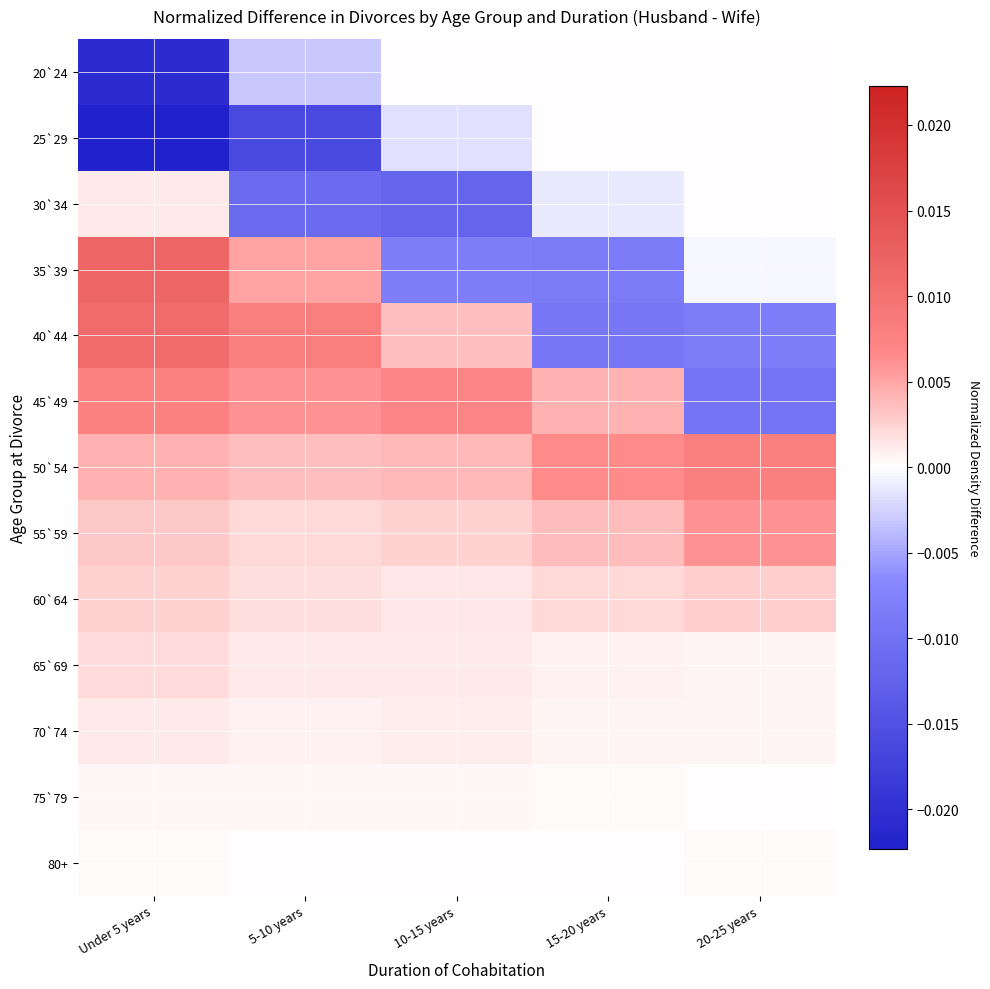

Reading left to right, list all the values displayed in this chart.

20`24: Under 5 years=-0.0	5-10 years=-0.0	10-15 years=0.0	15-20 years=0.0	20-25 years=0.0
25`29: Under 5 years=-0.0	5-10 years=-0.0	10-15 years=-0.0	15-20 years=0.0	20-25 years=0.0
30`34: Under 5 years=0.0	5-10 years=-0.0	10-15 years=-0.0	15-20 years=-0.0	20-25 years=0.0
35`39: Under 5 years=0.0	5-10 years=0.0	10-15 years=-0.0	15-20 years=-0.0	20-25 years=-0.0
40`44: Under 5 years=0.0	5-10 years=0.0	10-15 years=0.0	15-20 years=-0.0	20-25 years=-0.0
45`49: Under 5 years=0.0	5-10 years=0.0	10-15 years=0.0	15-20 years=0.0	20-25 years=-0.0
50`54: Under 5 years=0.0	5-10 years=0.0	10-15 years=0.0	15-20 years=0.0	20-25 years=0.0
55`59: Under 5 years=0.0	5-10 years=0.0	10-15 years=0.0	15-20 years=0.0	20-25 years=0.0
60`64: Under 5 years=0.0	5-10 years=0.0	10-15 years=0.0	15-20 years=0.0	20-25 years=0.0
65`69: Under 5 years=0.0	5-10 years=0.0	10-15 years=0.0	15-20 years=0.0	20-25 years=0.0
70`74: Under 5 years=0.0	5-10 years=0.0	10-15 years=0.0	15-20 years=0.0	20-25 years=0.0
75`79: Under 5 years=0.0	5-10 years=0.0	10-15 years=0.0	15-20 years=0.0	20-25 years=0.0
80+: Under 5 years=0.0	5-10 years=0.0	10-15 years=0.0	15-20 years=0.0	20-25 years=0.0